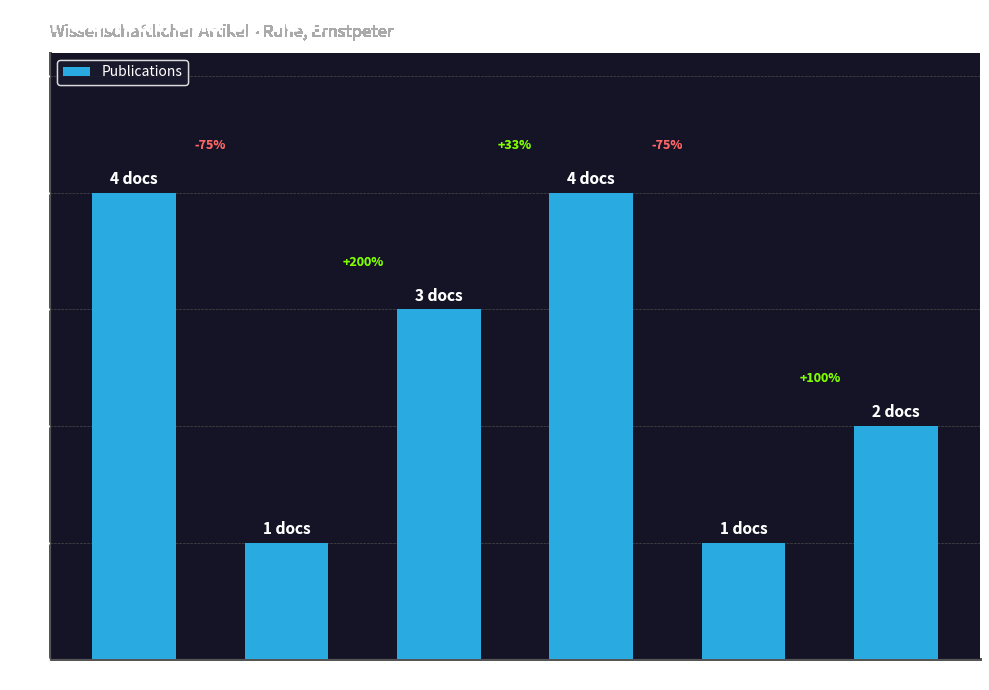

Does the chart contain any negative values?

No